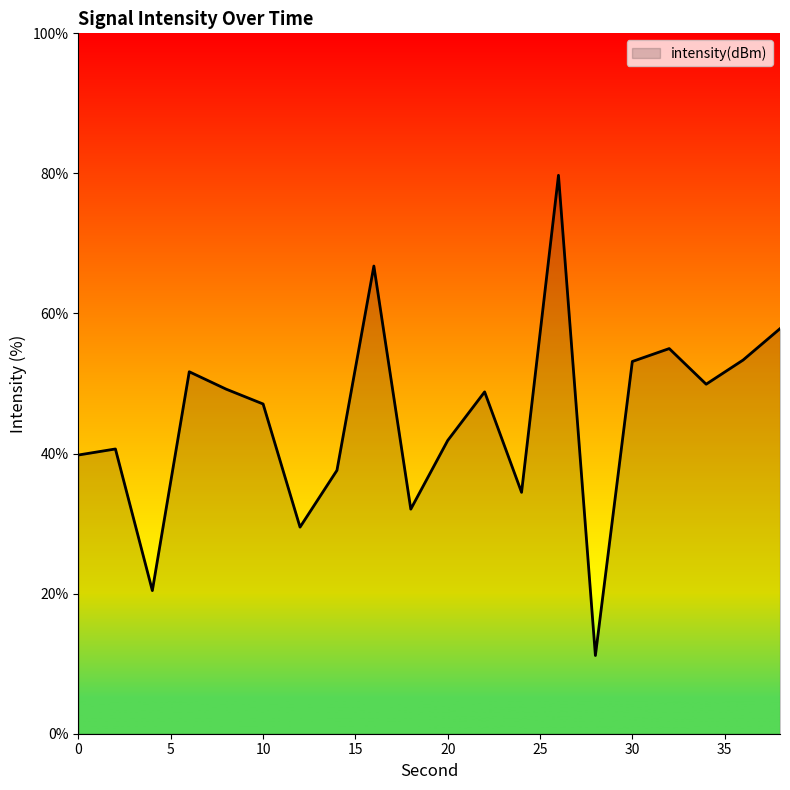

What is the minimum value shown in the chart?

11.2